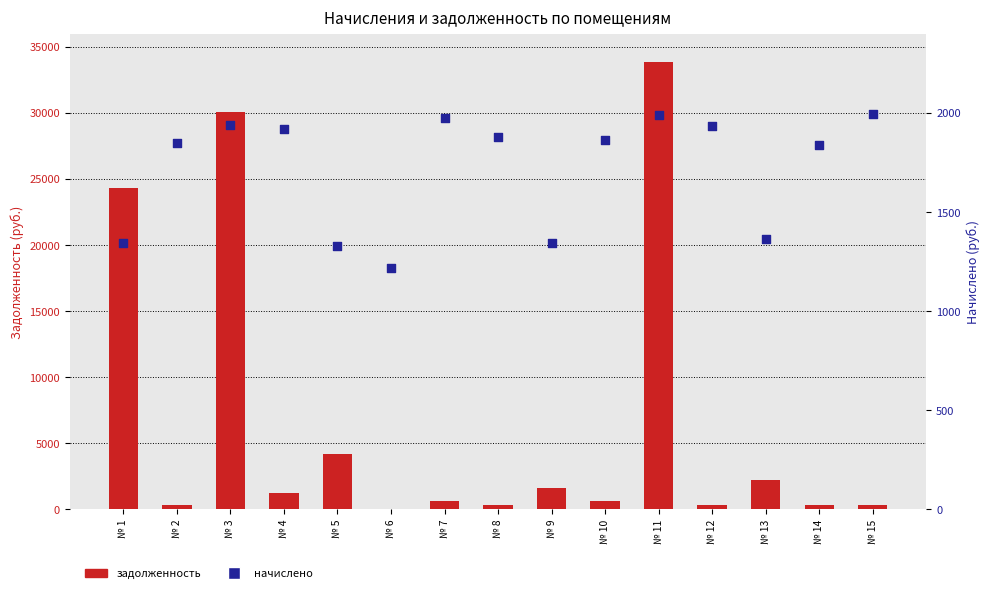

What are all the series names shown in the legend?

задолженность, начислено